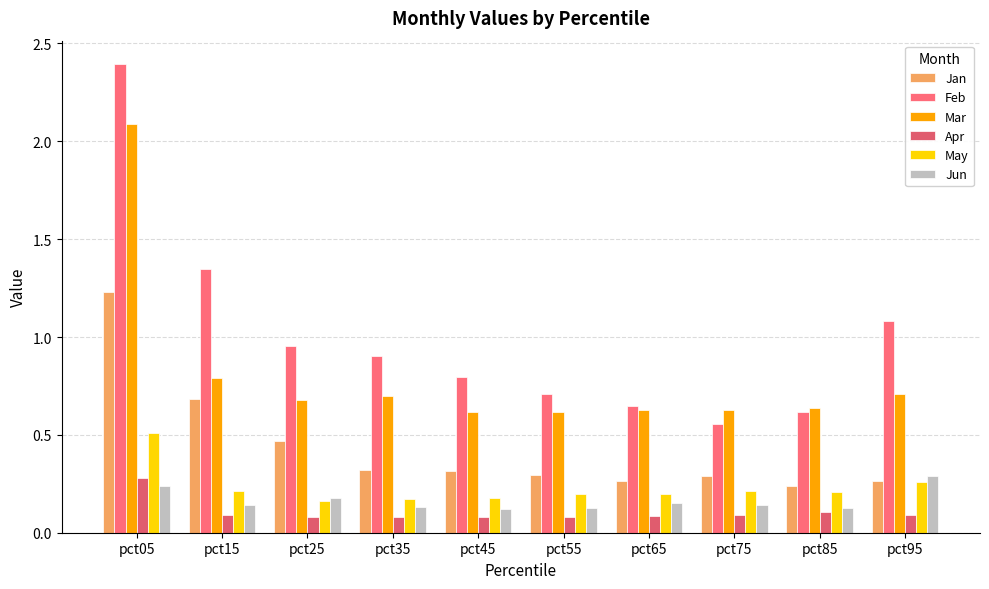

Count the Mar values in the range 0 to 1.

9